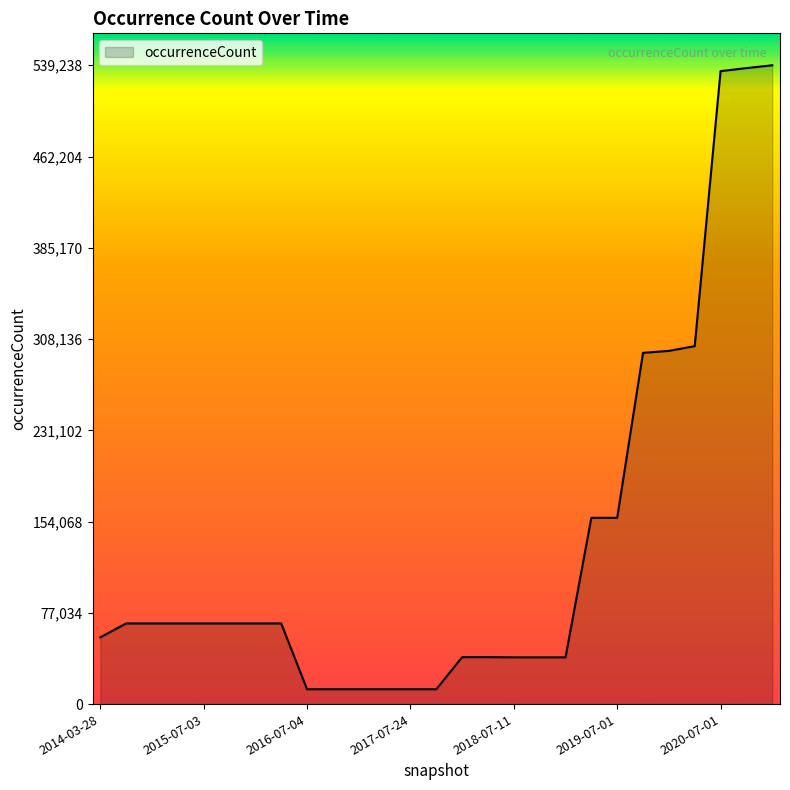

What is the smallest value displayed?

12517